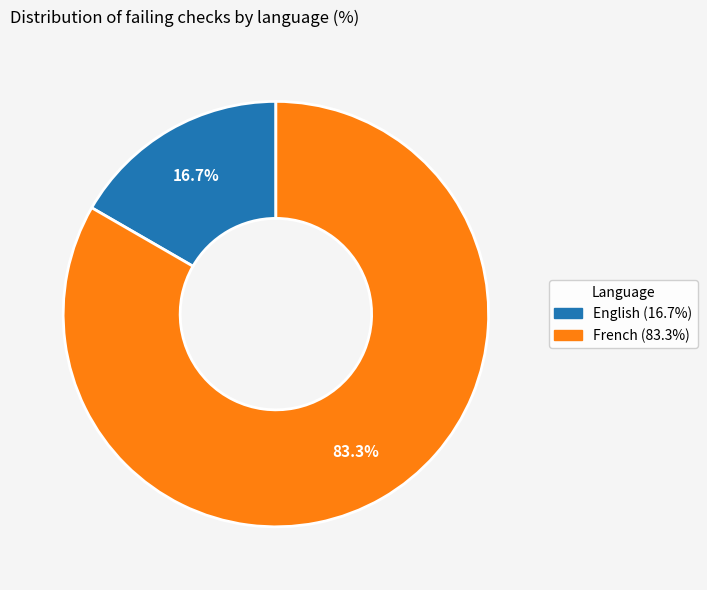

Does French represent more than half of the total?

Yes